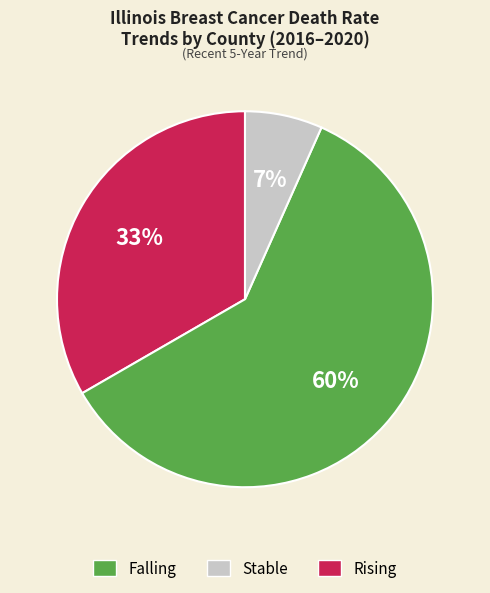

How many slices are in this pie chart?

3